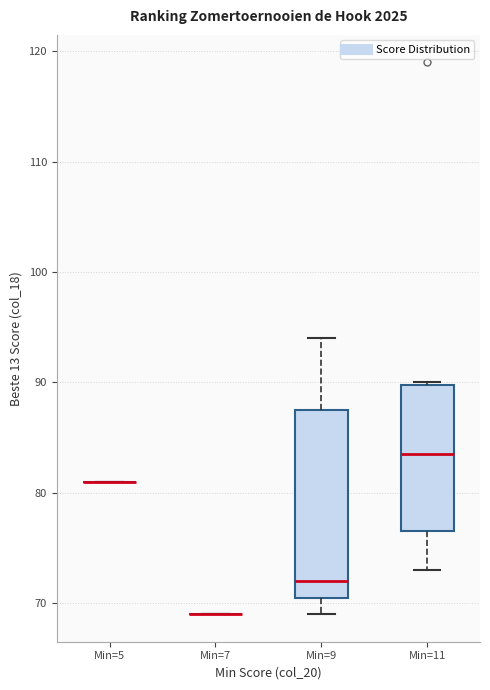

Reading left to right, transcribe this box plot: for each box, give where its median line is, the range the box spans, and where its two whiskers end, as read against the y-axis. The values are not printed on the chart, so give them approximately, as read against the axis.

Min=5: box collapsed to a line at 81, whiskers 81 to 81
Min=7: box collapsed to a line at 69, whiskers 69 to 69
Min=9: median 72, box 71 to 88, whiskers 69 to 94
Min=11: median 84, box 77 to 90, whiskers 73 to 90